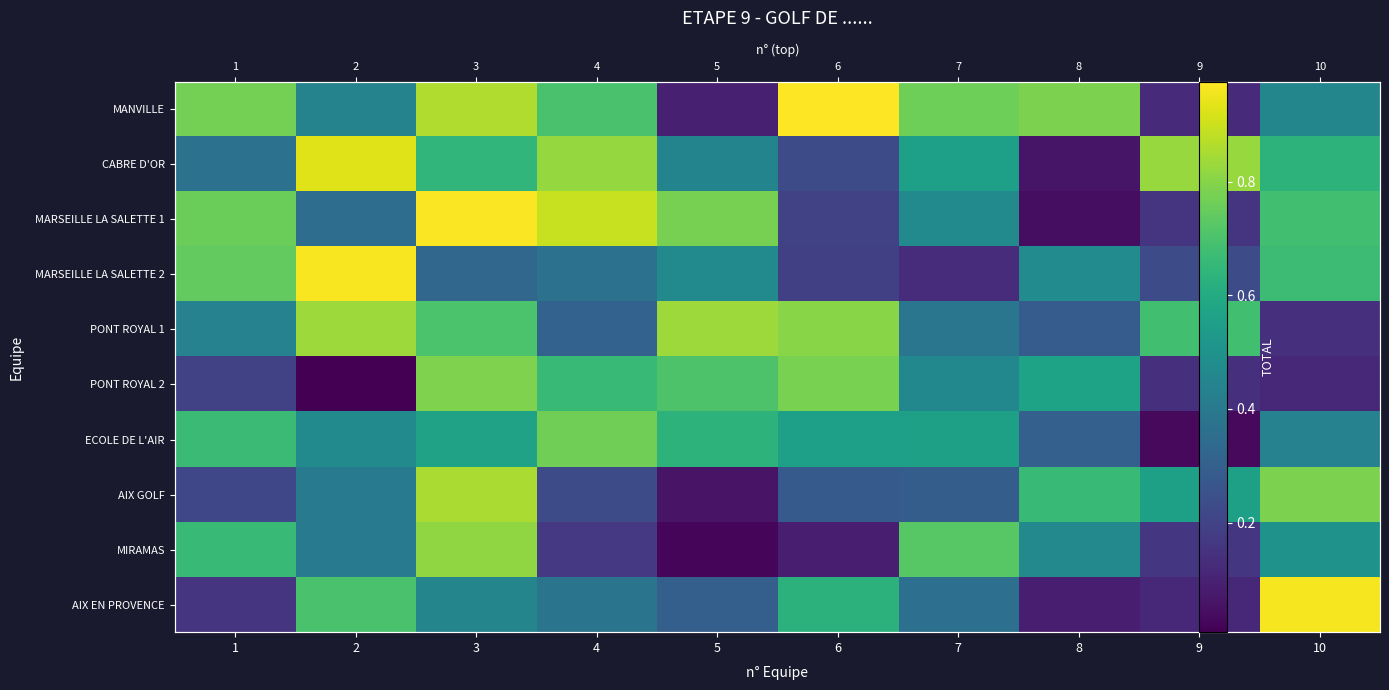

True or false: MARSEILLE LA SALETTE 1 has a value of 0.9 at 4.

True